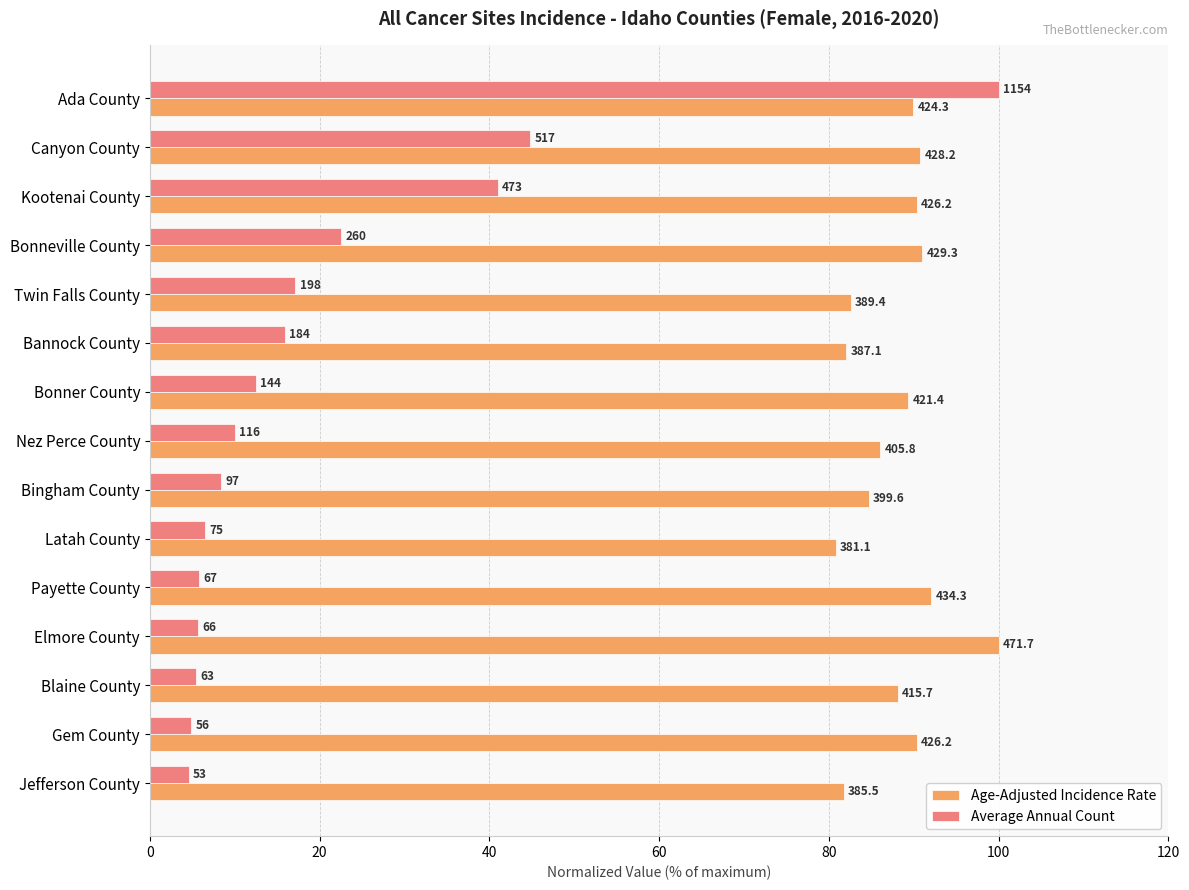

What are all the series names shown in the legend?

Age-Adjusted Incidence Rate, Average Annual Count